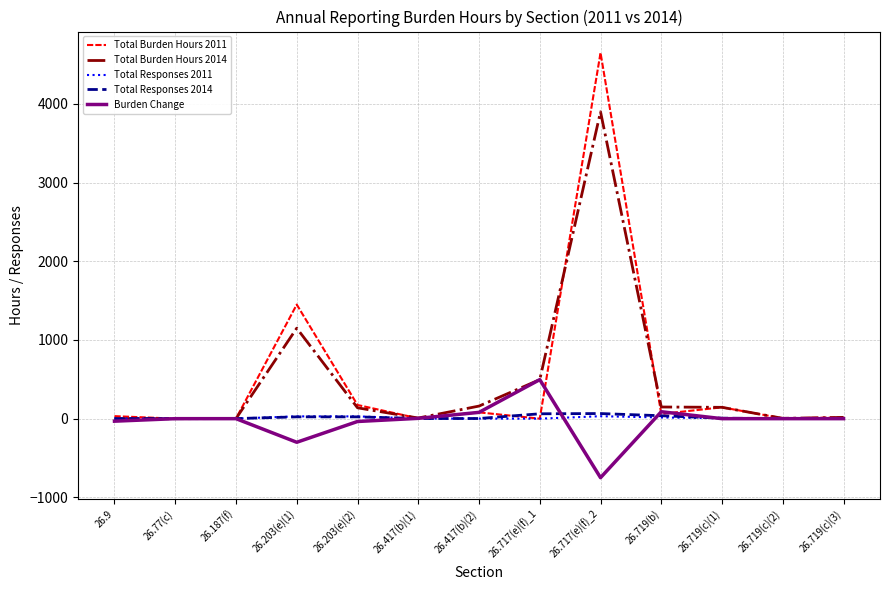

What is the average value of the Total Burden Hours 2011 series?

508.8